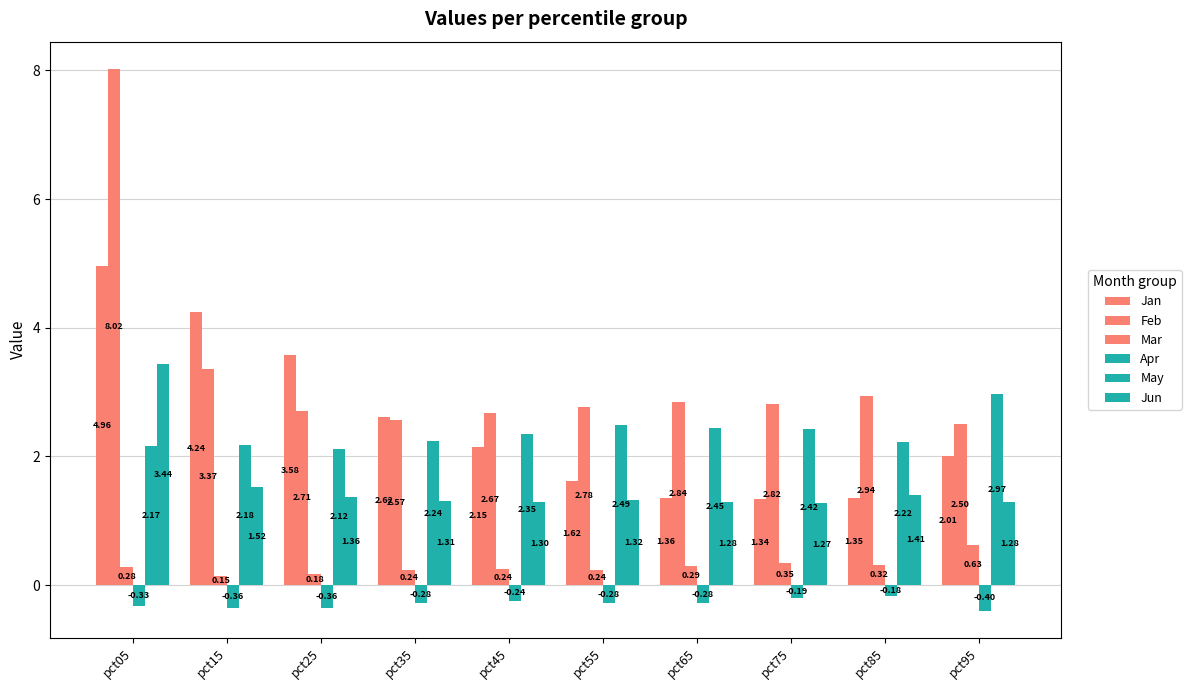

Reading left to right, what are all the values shown in this chart?

Jan: 5.0	4.2	3.6	2.6	2.2	1.6	1.4	1.3	1.4	2.0
Feb: 8.0	3.4	2.7	2.6	2.7	2.8	2.8	2.8	2.9	2.5
Mar: 0.3	0.1	0.2	0.2	0.2	0.2	0.3	0.3	0.3	0.6
Apr: -0.3	-0.4	-0.4	-0.3	-0.2	-0.3	-0.3	-0.2	-0.2	-0.4
May: 2.2	2.2	2.1	2.2	2.4	2.5	2.4	2.4	2.2	3.0
Jun: 3.4	1.5	1.4	1.3	1.3	1.3	1.3	1.3	1.4	1.3